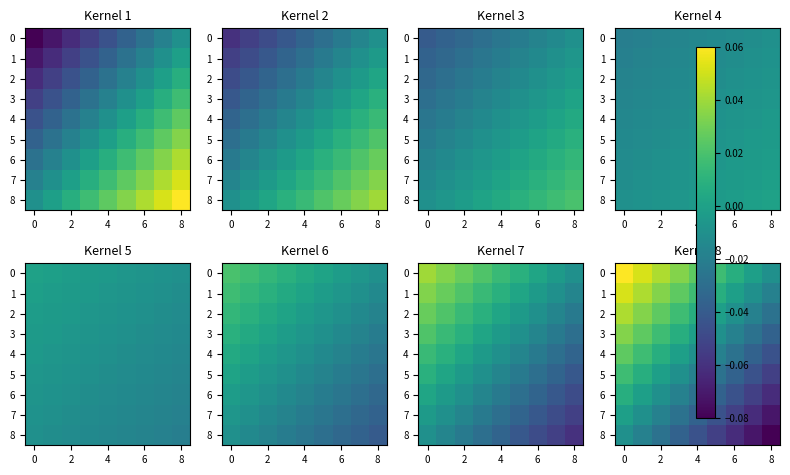

How many values in the 4 series exceed 0?

3